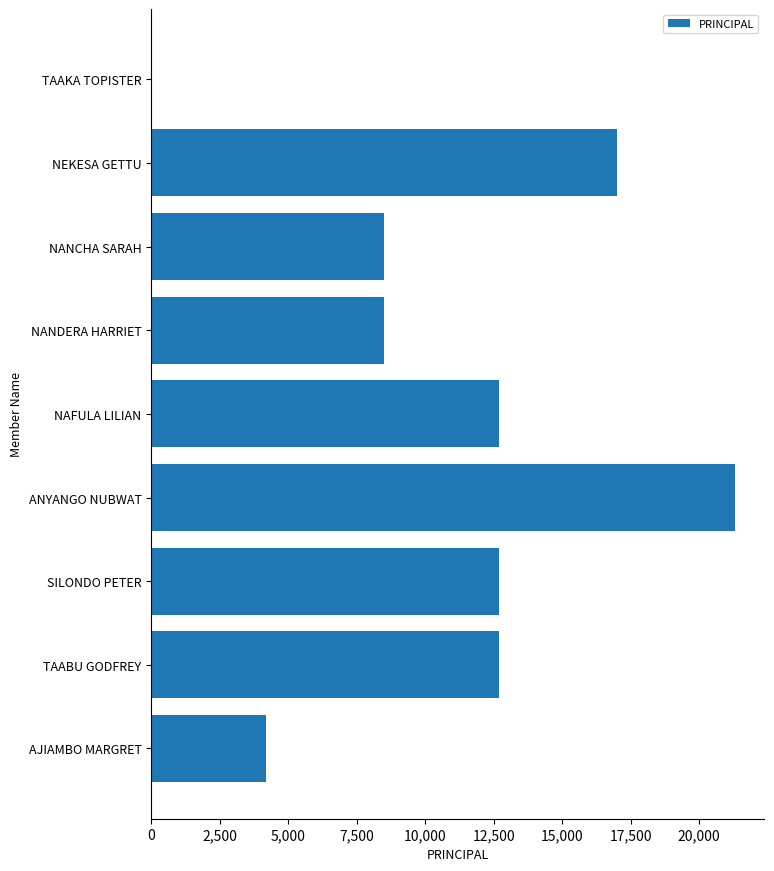

What is the change in value from AJIAMBO MARGRET to NANCHA SARAH?

+4300